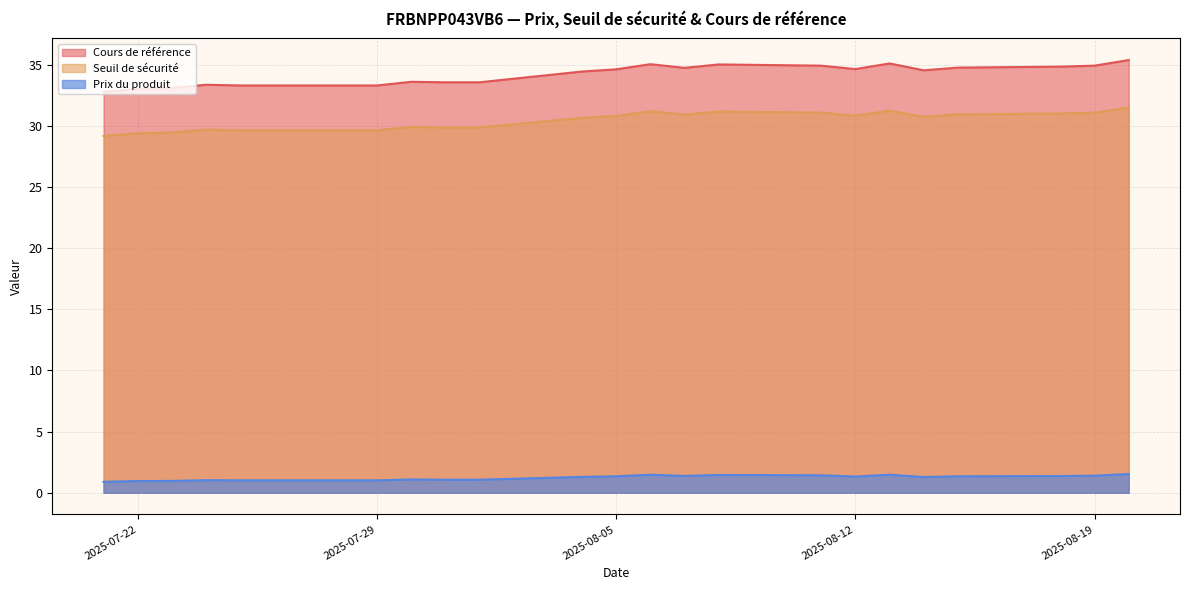

What is the difference between the second highest and minimum values in the Cours de référence series?

2.3